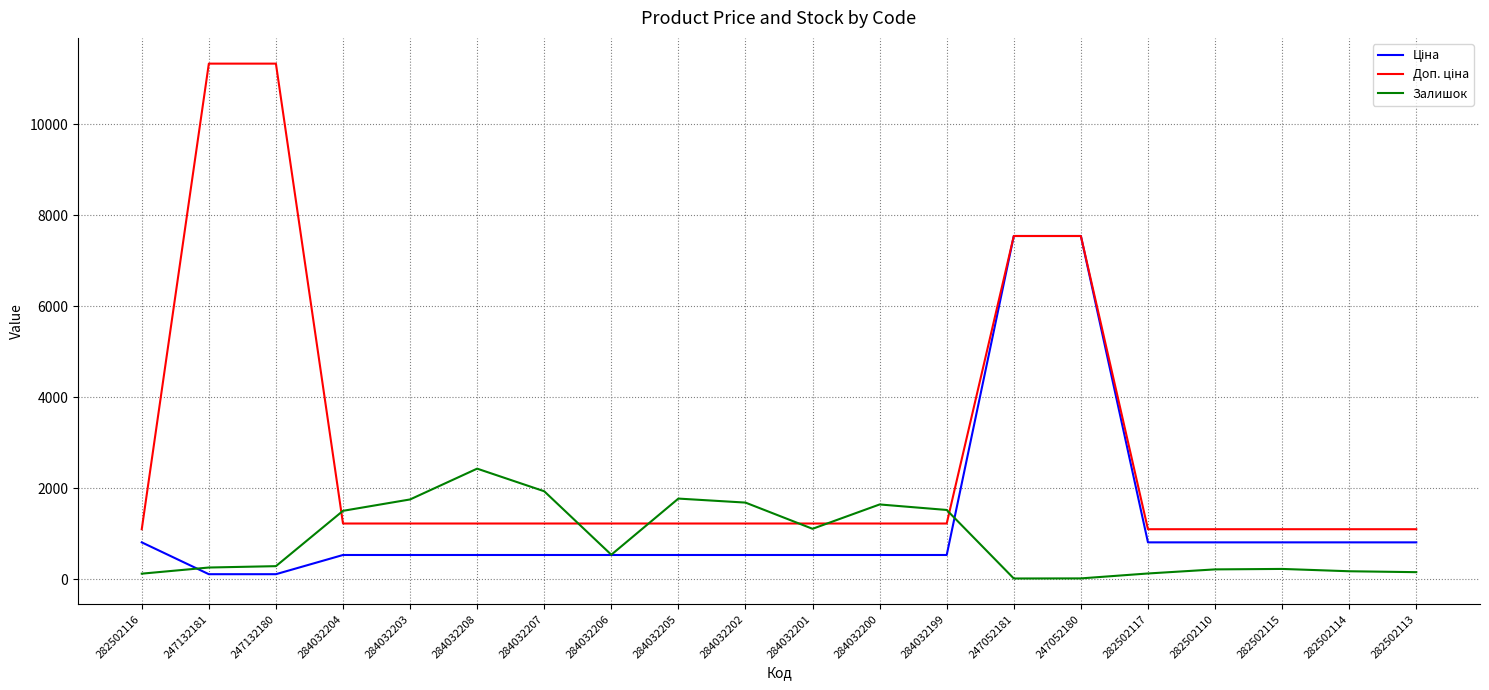

What is the greatest value displayed?

11334.0